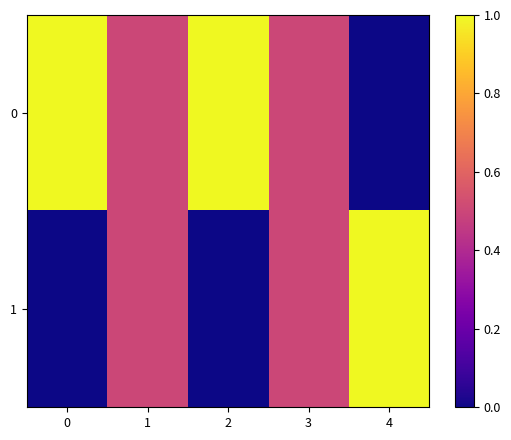

Rank the series by their average value, from highest to lowest.

0, 1